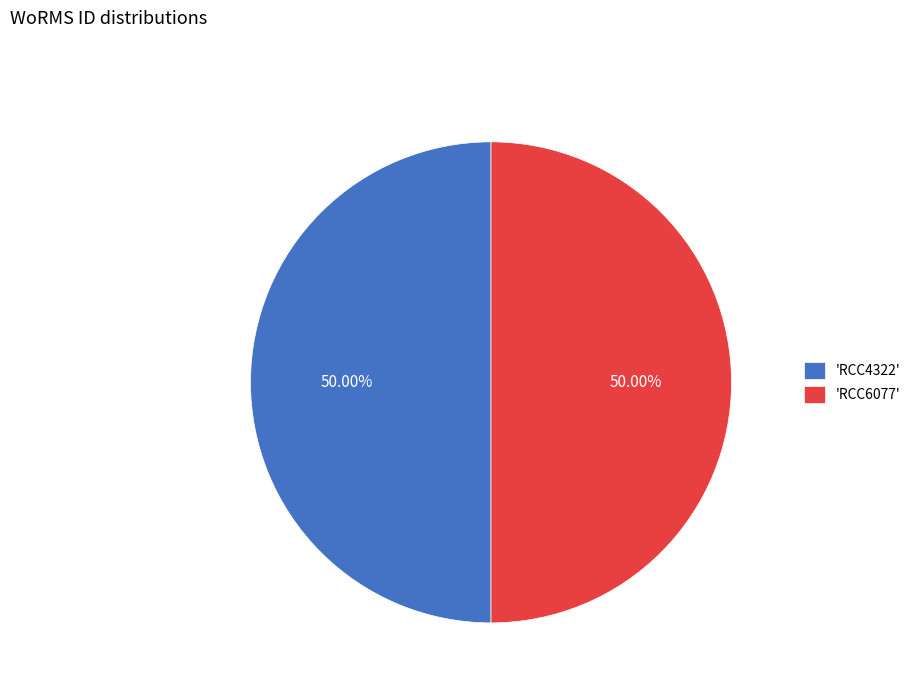

Do 'RCC4322' and 'RCC6077' together represent more than half of the pie?

Yes